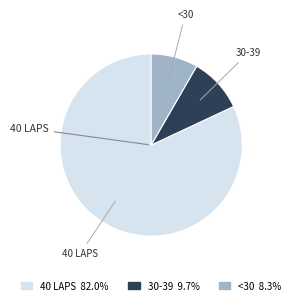

Does <30 represent more than half of the total?

No